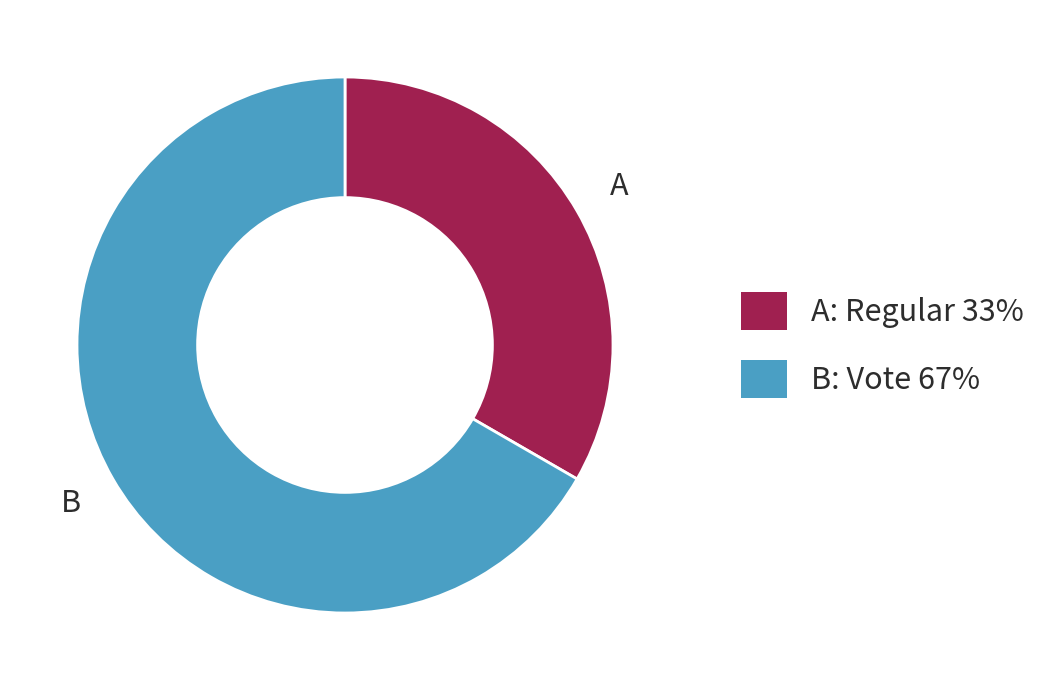

Count the number of slices in the pie.

2